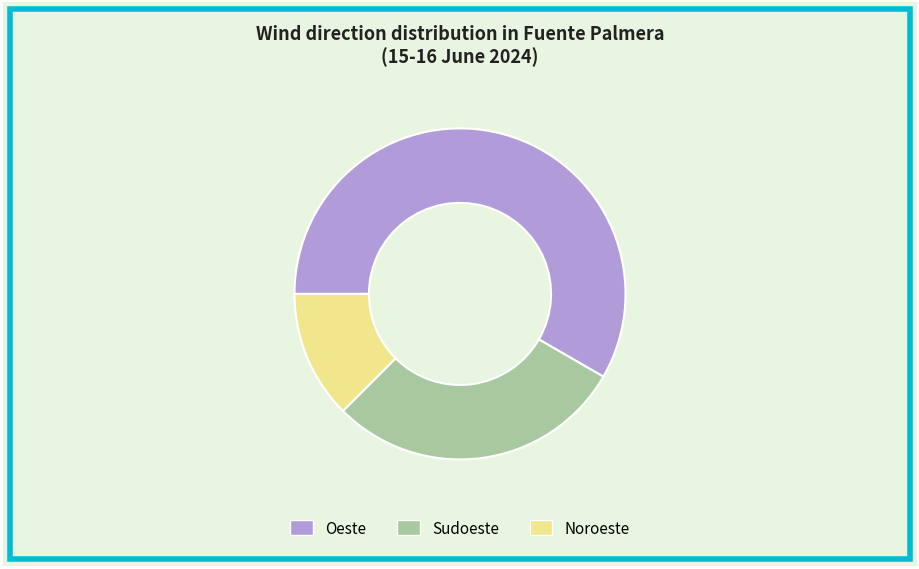

Does Sudoeste account for over 50% of the chart?

No